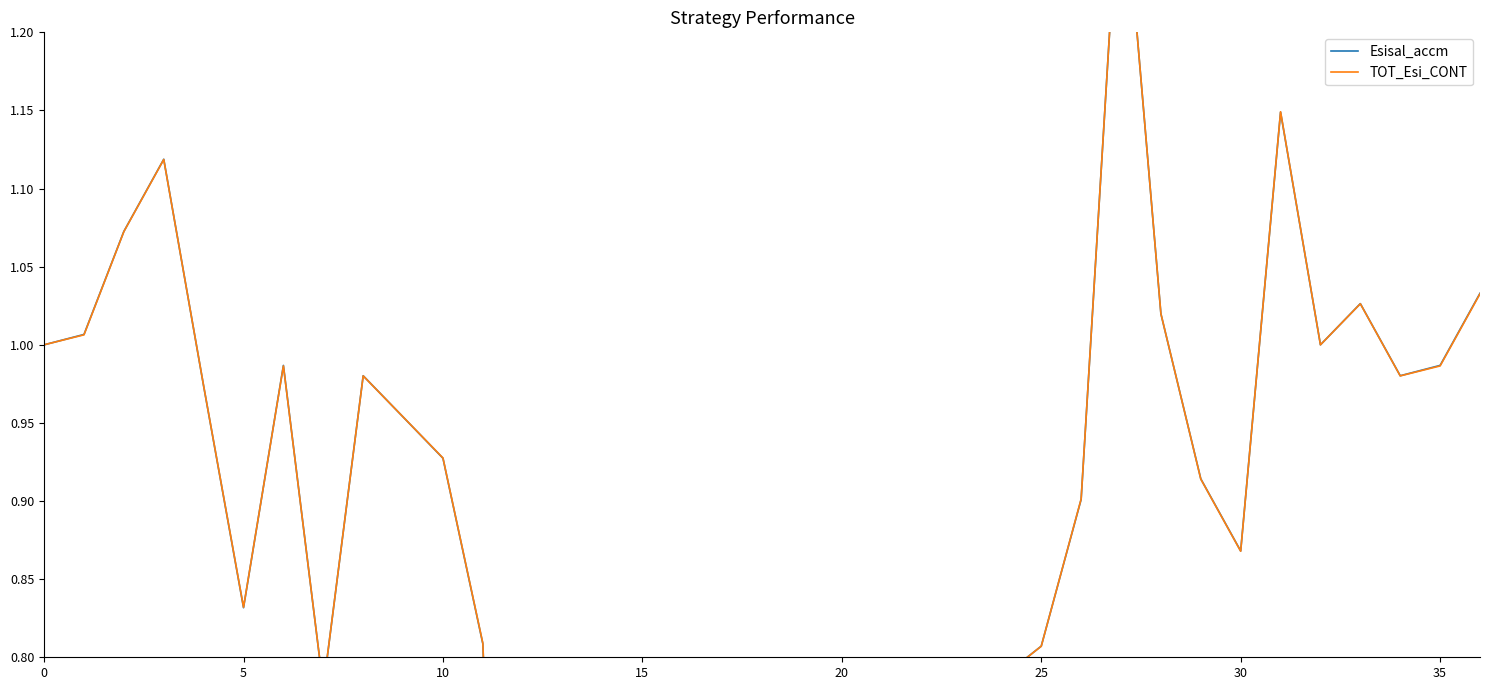

What is the value of the Esisal_accm point at the 25th from the left?

0.8